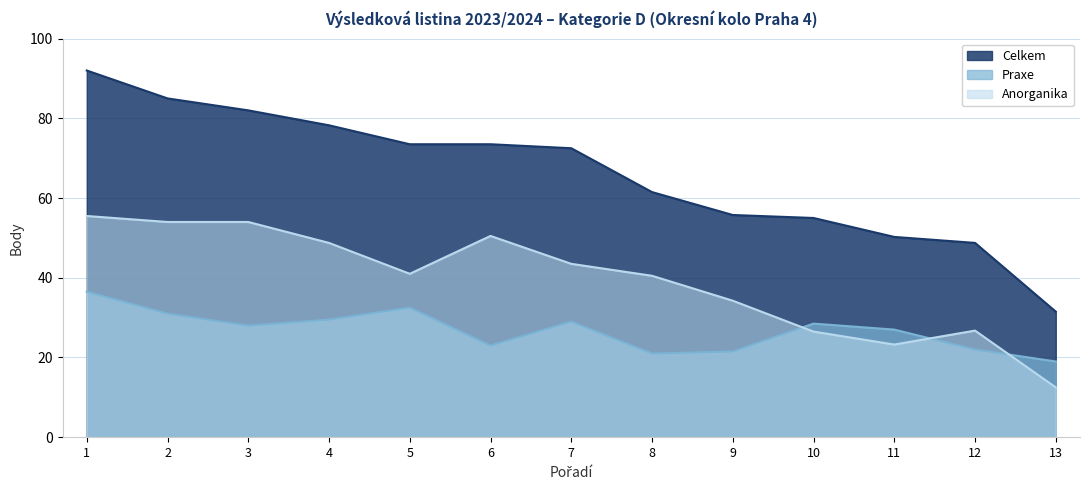

What are all the series names shown in the legend?

Celkem, Praxe, Anorganika